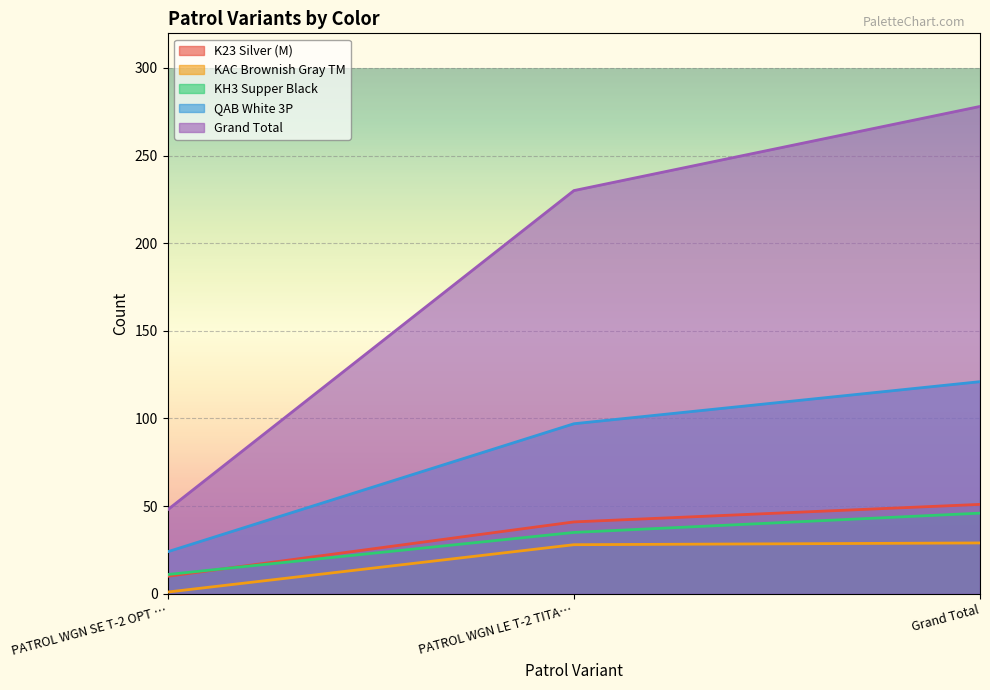

What position from the left is PATROL WGN LE T-2 TITA…?

2